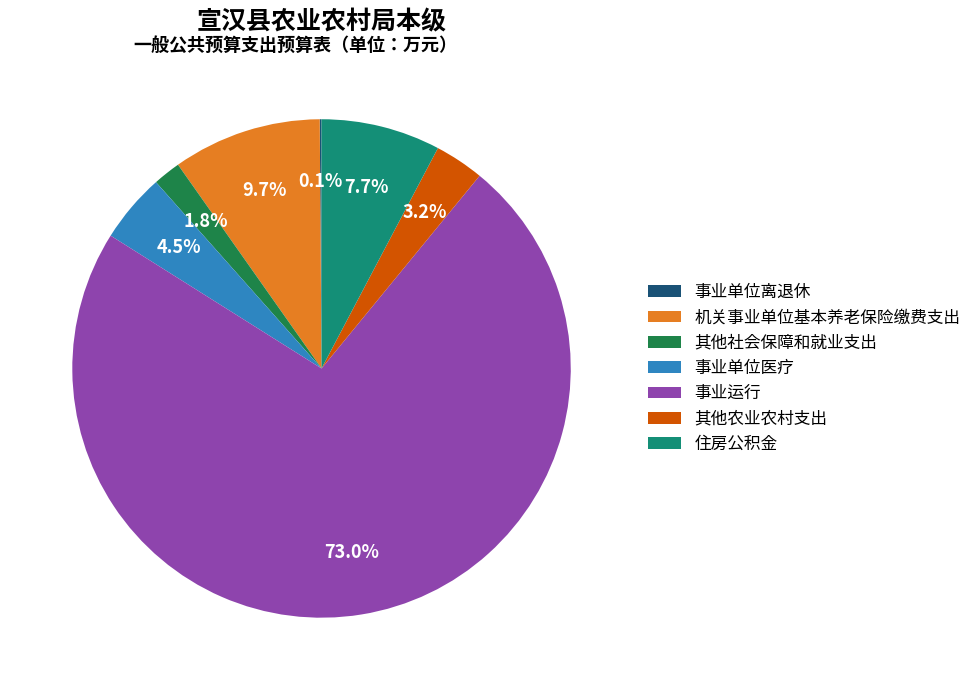

Combined, what portion of the pie is 其他农业农村支出 and 事业运行?

76.2%